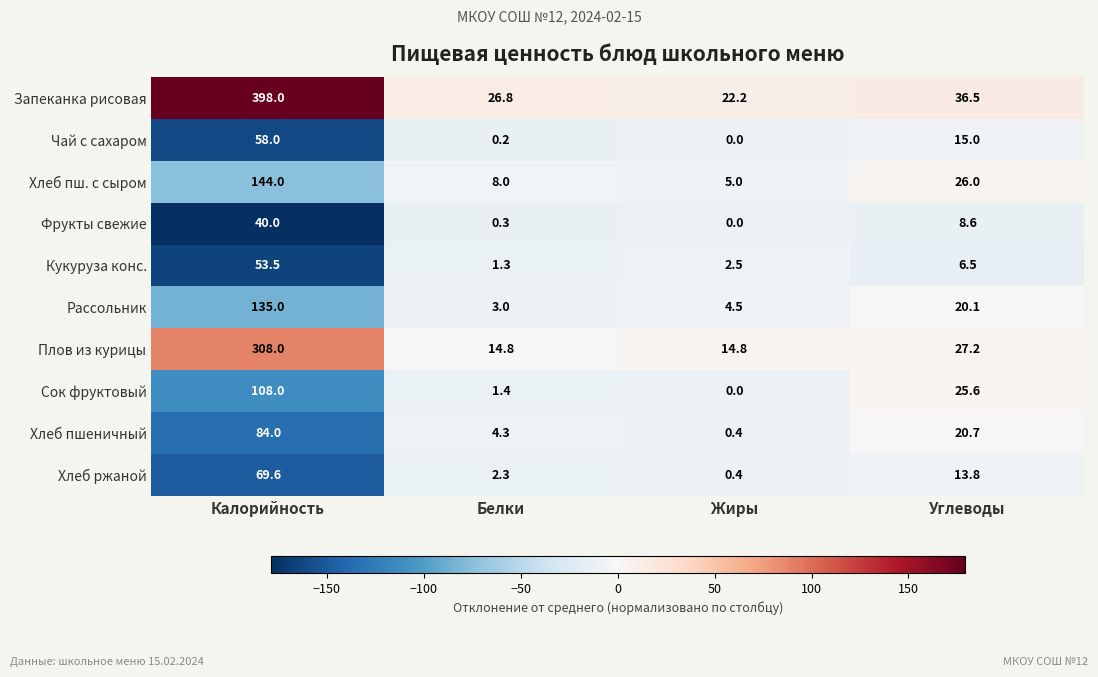

What is the minimum value shown in the chart?

0.0